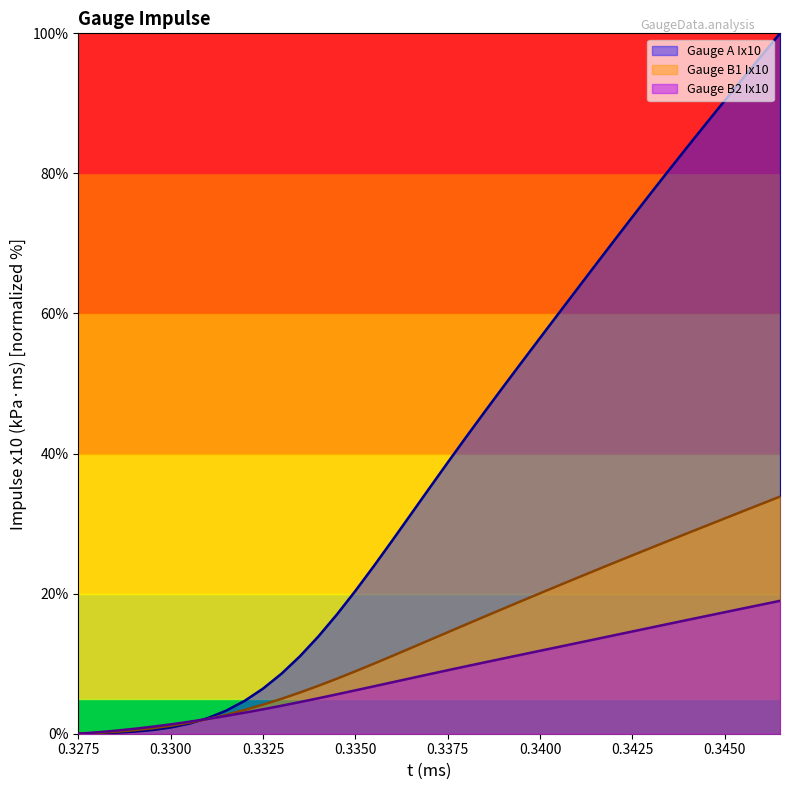

What is the maximum value for Gauge A Ix10?

100.0